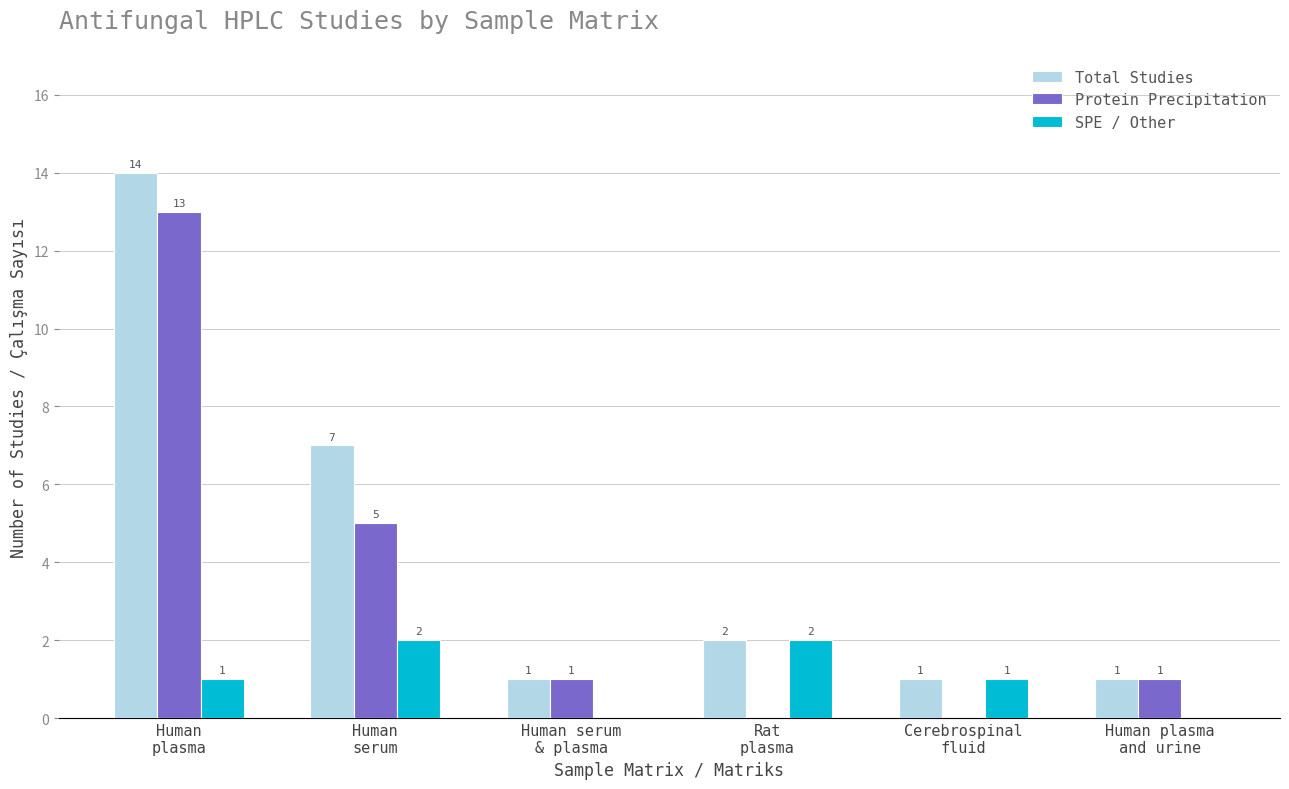

Reading left to right, extract all data points from this chart.

Total Studies: Human
plasma=14	Human
serum=7	Human serum
& plasma=1	Rat
plasma=2	Cerebrospinal
fluid=1	Human plasma
and urine=1
Protein Precipitation: Human
plasma=13	Human
serum=5	Human serum
& plasma=1	Rat
plasma=0	Cerebrospinal
fluid=0	Human plasma
and urine=1
SPE / Other: Human
plasma=1	Human
serum=2	Human serum
& plasma=0	Rat
plasma=2	Cerebrospinal
fluid=1	Human plasma
and urine=0